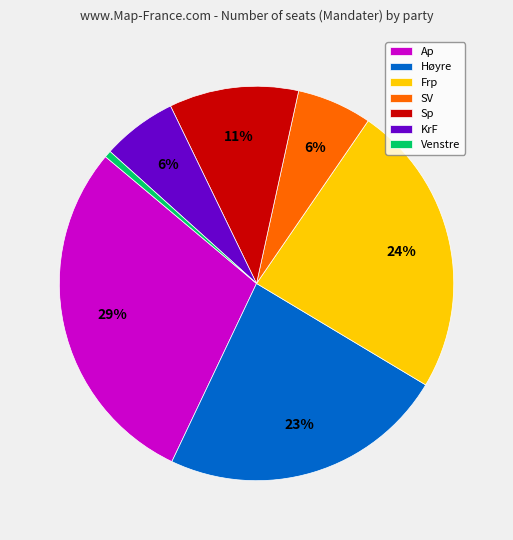

The Frp slice represents 24% of the pie. True or false?

True